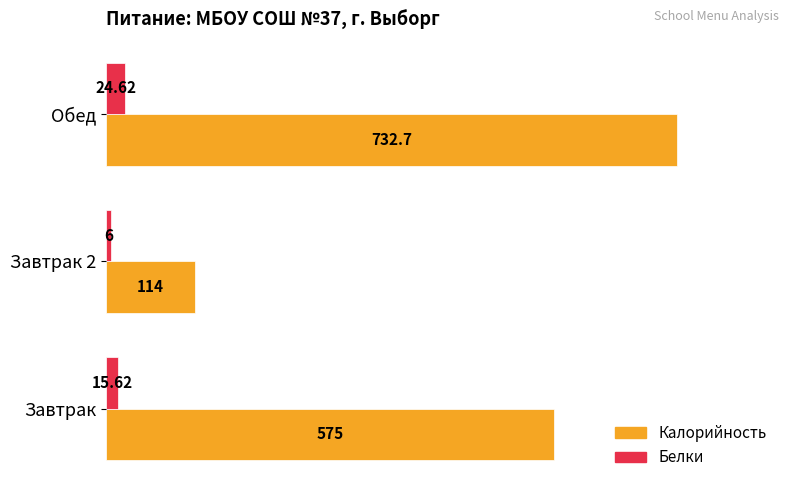

Where is Белки nearest to the value 15?

Завтрак